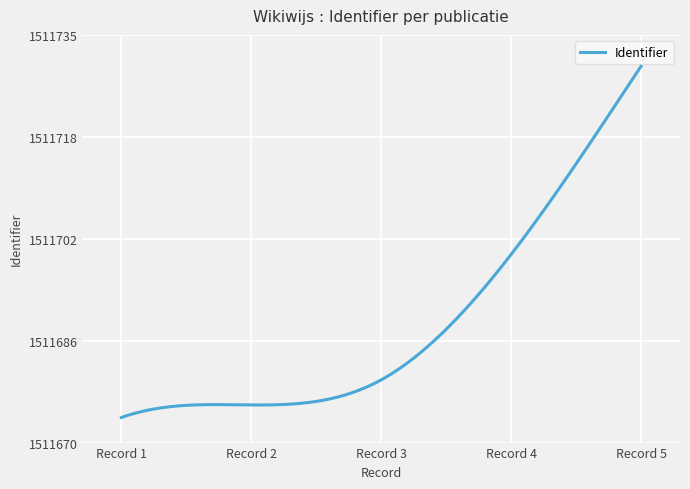

Does the chart have visible grid lines?

Yes